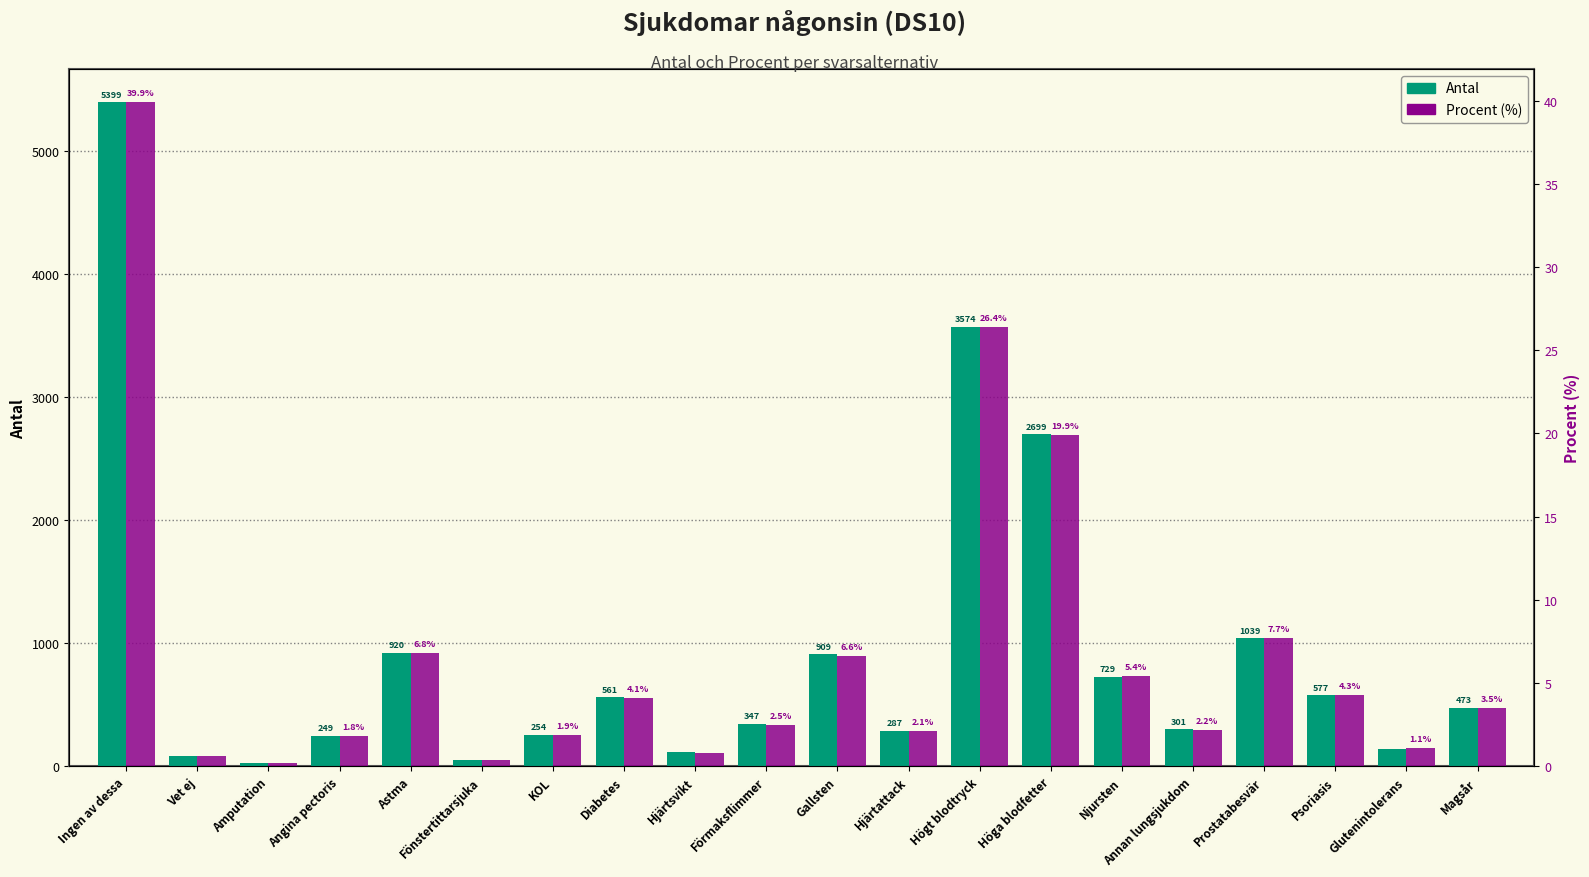

The value of Procent (%) at Diabetes is 7.0. True or false?

False